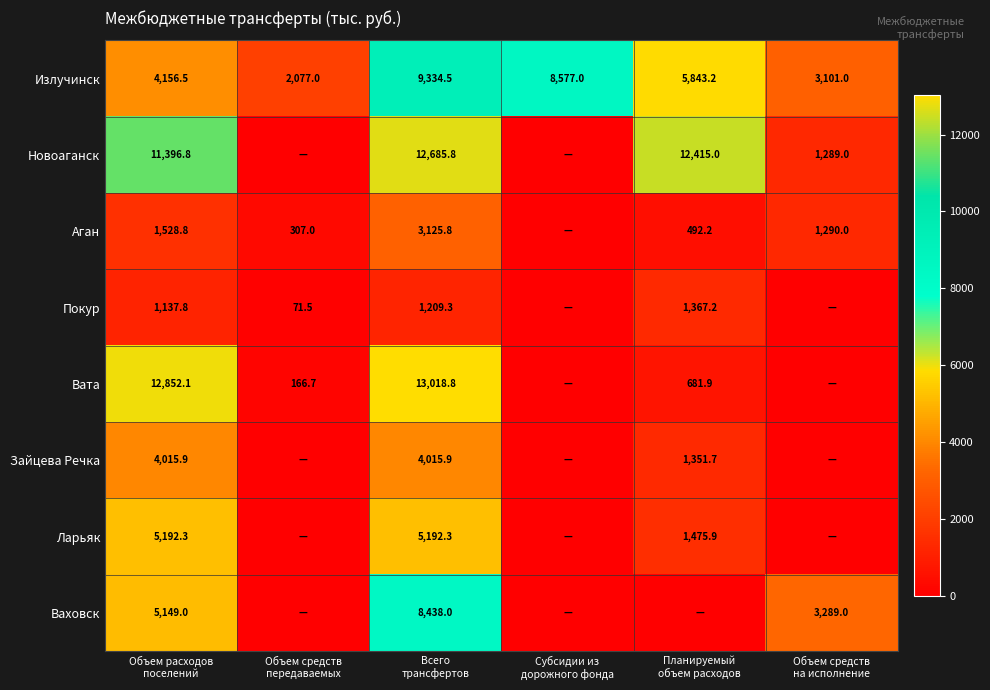

What is the maximum value shown in the chart?

13018.8